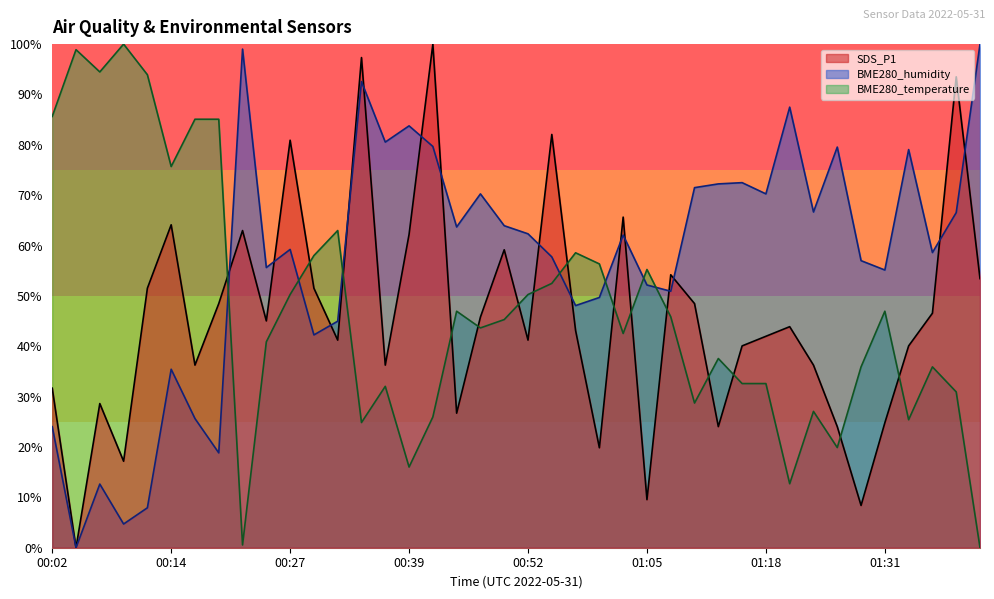

Reading left to right, extract all data points from this chart.

SDS_P1: 00:02=31.7	00:04=0.0	00:07=28.6	00:09=17.2	00:12=51.5	00:14=64.1	00:17=36.3	00:19=48.5	00:22=63.0	00:24=45.0	00:27=80.9	00:29=51.5	00:32=41.2	00:34=97.3	00:37=36.3	00:39=62.2	00:42=100.0	00:44=26.7	00:47=45.8	00:49=59.2	00:52=41.2	00:55=82.1	00:57=43.1	01:00=19.8	01:02=65.6	01:05=9.5	01:07=54.2	01:10=48.5	01:12=24.0	01:15=40.1	01:18=42.0	01:21=43.9	01:24=36.3	01:26=24.0	01:29=8.4	01:31=24.8	01:34=40.1	01:37=46.6	01:39=93.5	01:42=53.4
BME280_humidity: 00:02=24.0	00:04=0.0	00:07=12.6	00:09=4.7	00:12=7.9	00:14=35.4	00:17=25.7	00:19=18.8	00:22=99.0	00:24=55.6	00:27=59.2	00:29=42.3	00:32=45.0	00:34=92.6	00:37=80.5	00:39=83.8	00:42=79.7	00:44=63.7	00:47=70.3	00:49=63.9	00:52=62.3	00:55=57.7	00:57=48.1	01:00=49.7	01:02=62.1	01:05=52.2	01:07=50.9	01:10=71.5	01:12=72.2	01:15=72.5	01:18=70.3	01:21=87.5	01:24=66.7	01:26=79.6	01:29=57.0	01:31=55.1	01:34=79.1	01:37=58.6	01:39=66.5	01:42=100.0
BME280_temperature: 00:02=85.6	00:04=98.9	00:07=94.5	00:09=100.0	00:12=93.9	00:14=75.7	00:17=85.1	00:19=85.1	00:22=0.6	00:24=40.9	00:27=50.3	00:29=58.0	00:32=63.0	00:34=24.9	00:37=32.0	00:39=16.0	00:42=26.0	00:44=47.0	00:47=43.6	00:49=45.3	00:52=50.3	00:55=52.5	00:57=58.6	01:00=56.4	01:02=42.5	01:05=55.2	01:07=45.9	01:10=28.7	01:12=37.6	01:15=32.6	01:18=32.6	01:21=12.7	01:24=27.1	01:26=19.9	01:29=35.9	01:31=47.0	01:34=25.4	01:37=35.9	01:39=30.9	01:42=0.0